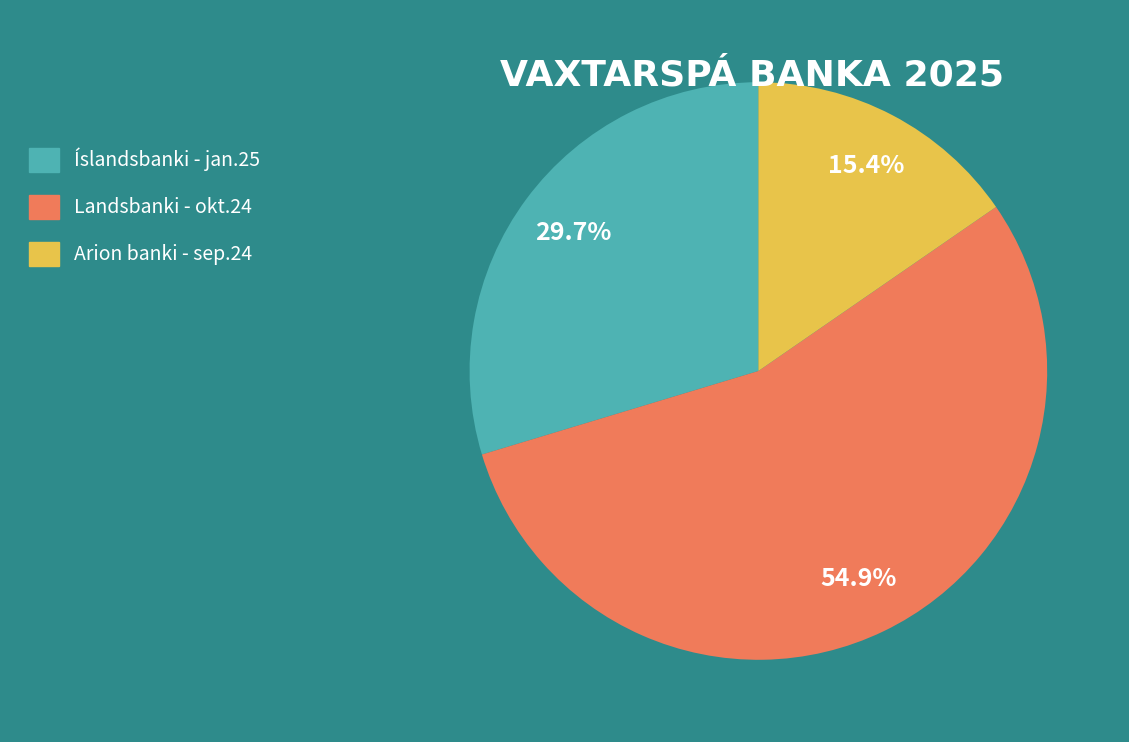

What percentage is the Arion banki - sep.24 slice, to the nearest percent?

15%